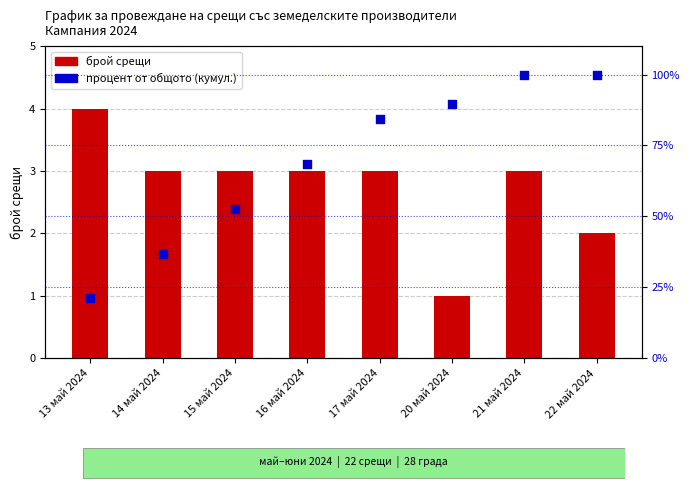

At how many categories does at least one series exceed 91?

2